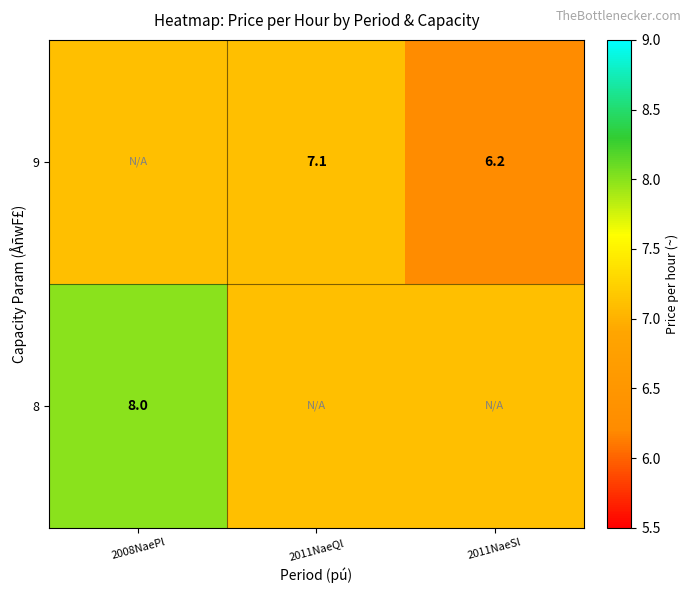

Is the value of 8 at 2008NaePl greater than the value of 9 at 2011NaeQl?

Yes